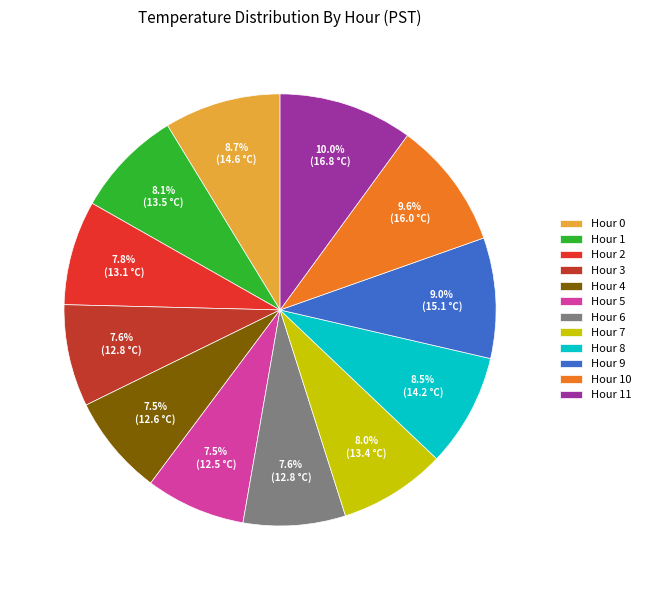

Does any single category account for the majority?

No